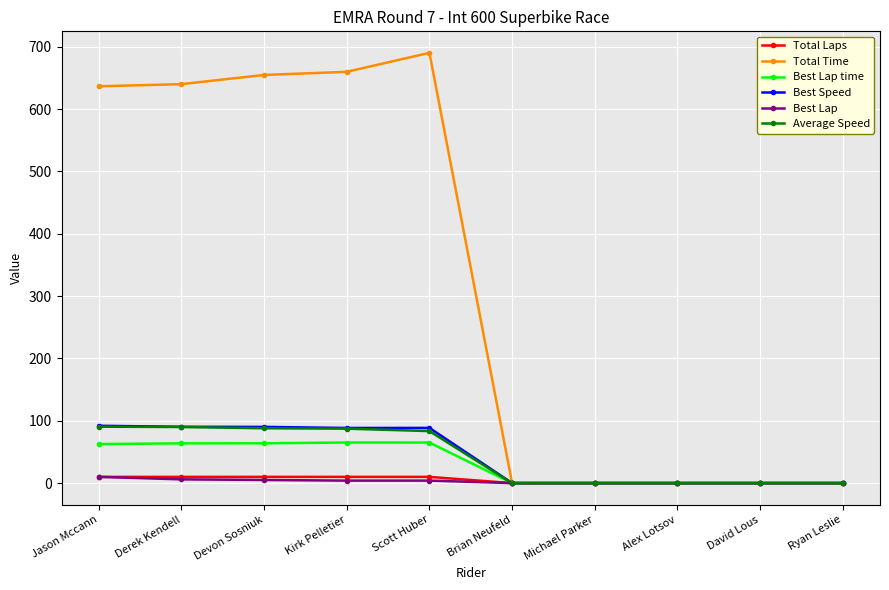

The value of Total Laps at Alex Lotsov is 0.0. True or false?

True